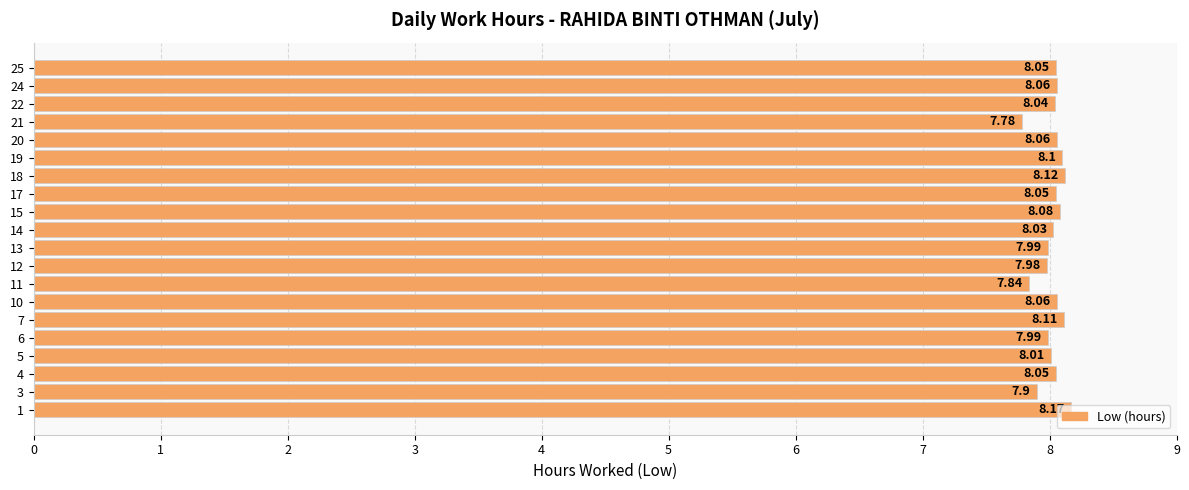

What is the ratio of the value at 13 to the value at 10?

1.0